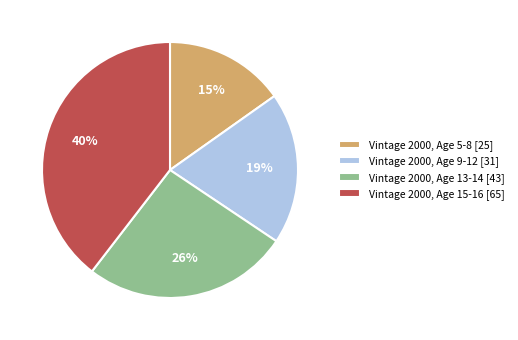

What is the smallest slice in the pie chart?

Vintage 2000, Age 5-8 [25]